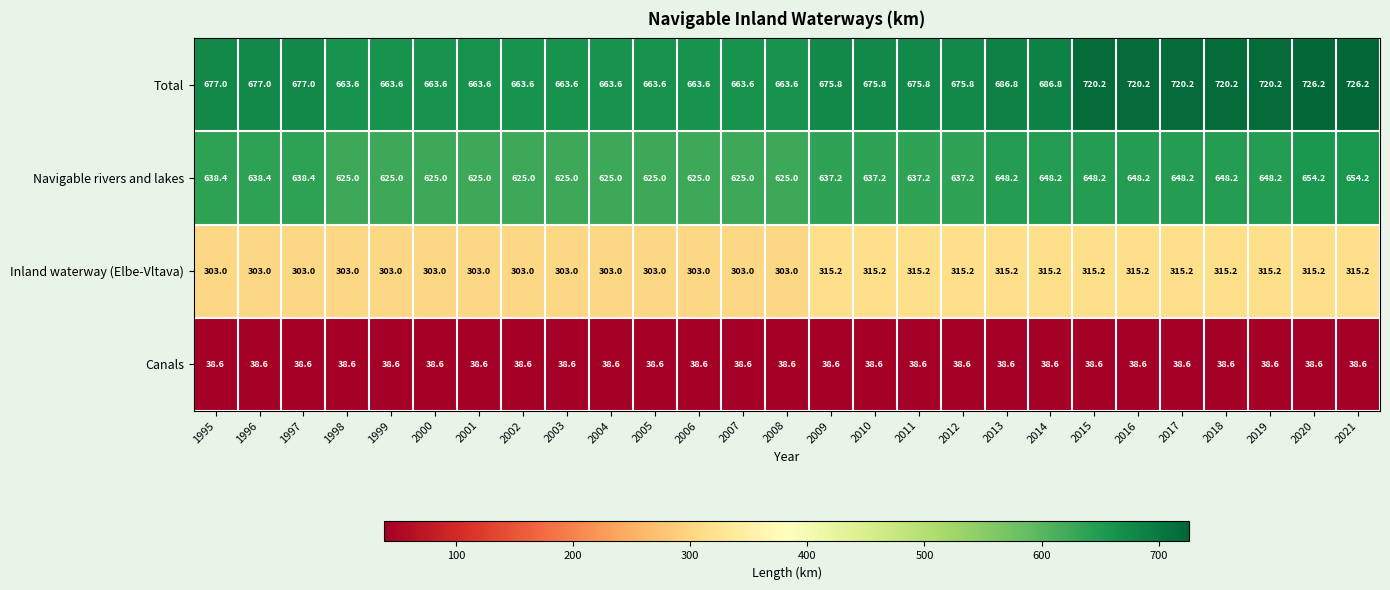

What is the spread (max minus min) of values at 2017?

681.6